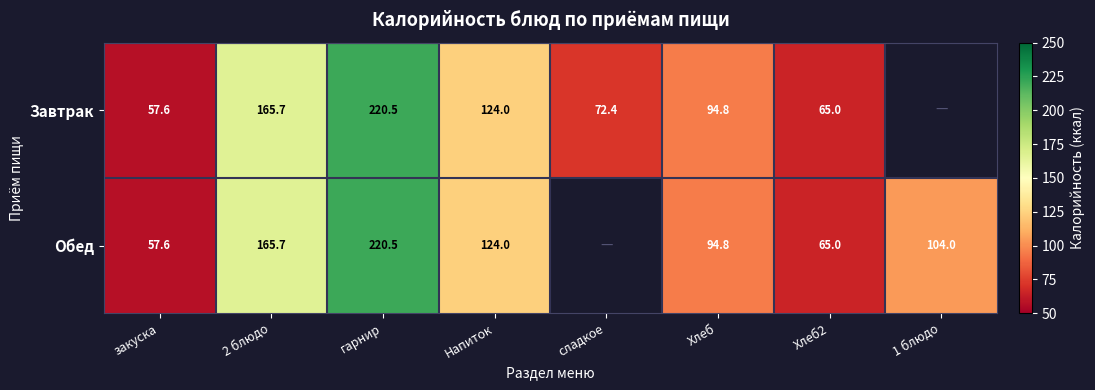

True or false: Завтрак has a value of 94.8 at Хлеб.

True